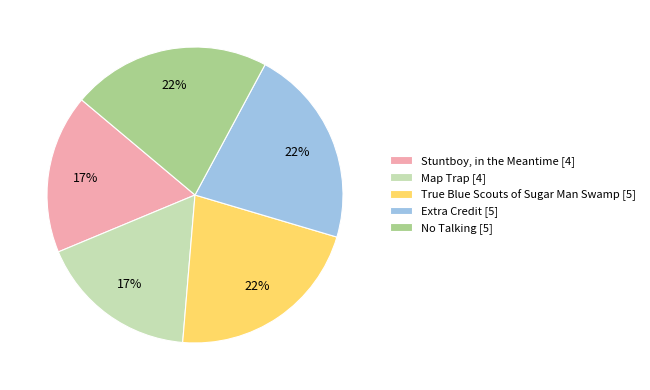

To the nearest percent, what percentage of the pie is No Talking?

22%